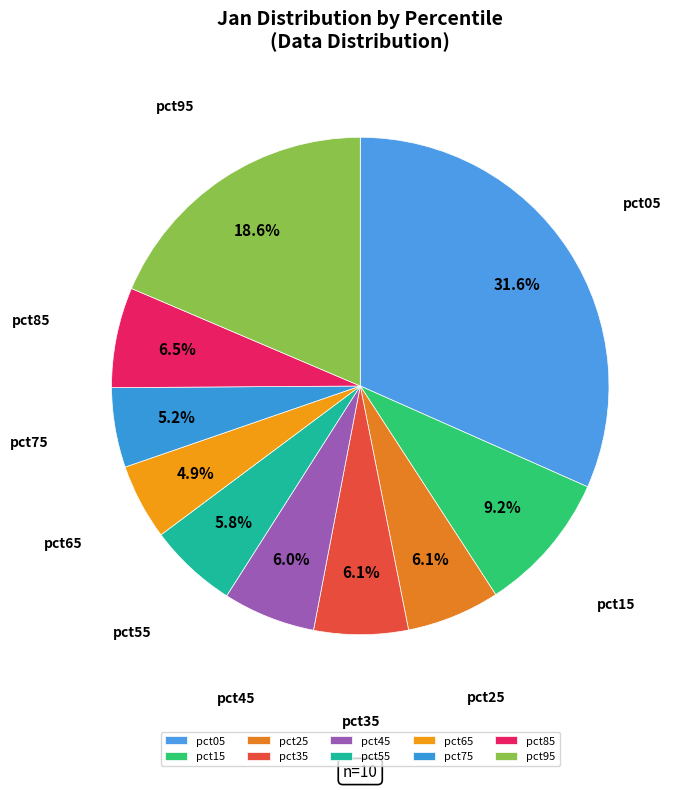

To the nearest percent, what portion does pct45 represent?

6%